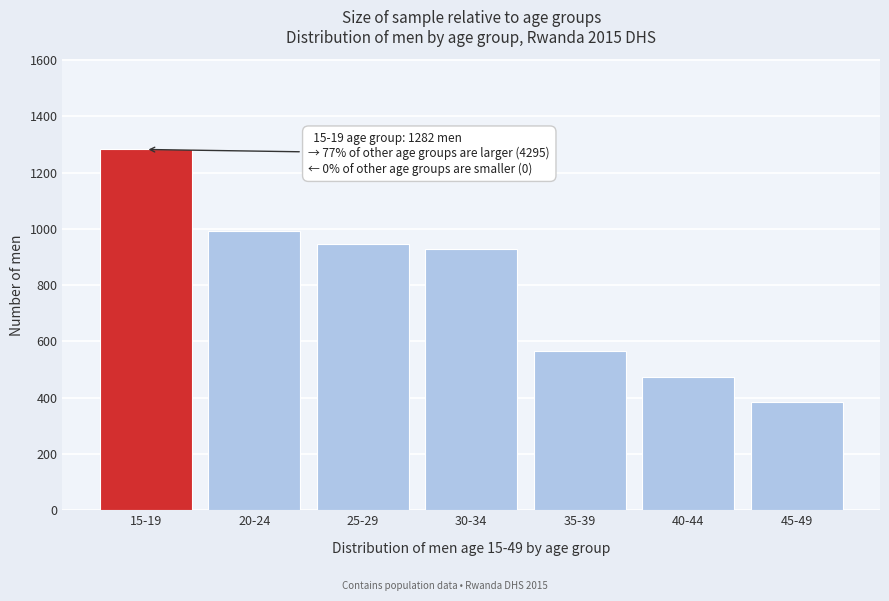

Reading left to right, list all the values displayed in this chart.

1282	994	946	930	567	473	385